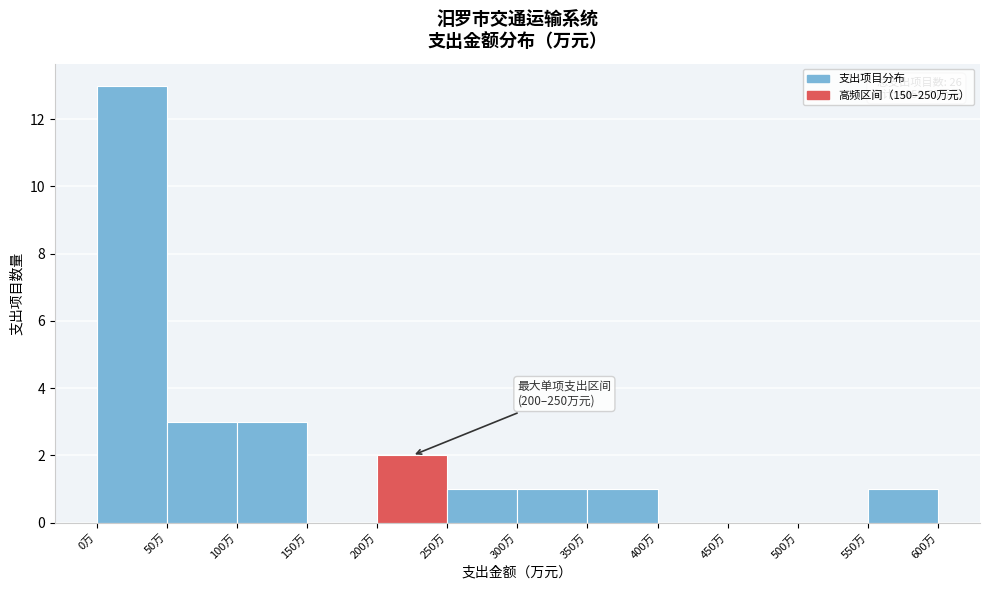

Over which range of the x-axis is the bar tallest?

0 to 50